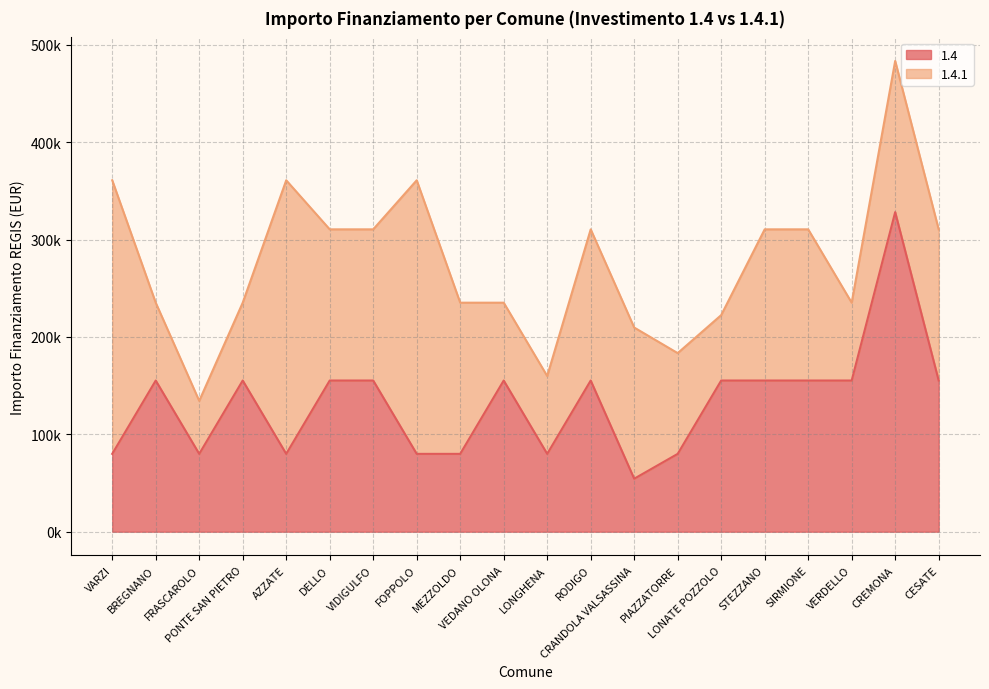

What is the label of the 19th point from the left?

CREMONA